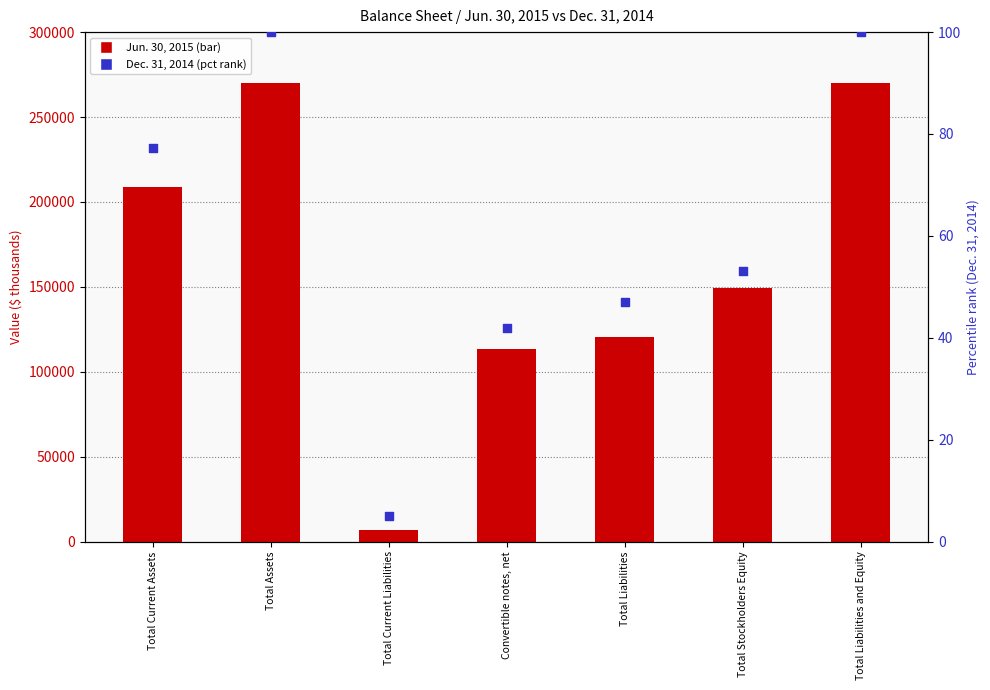

Which series reaches the minimum Y coordinate?

Dec. 31, 2014